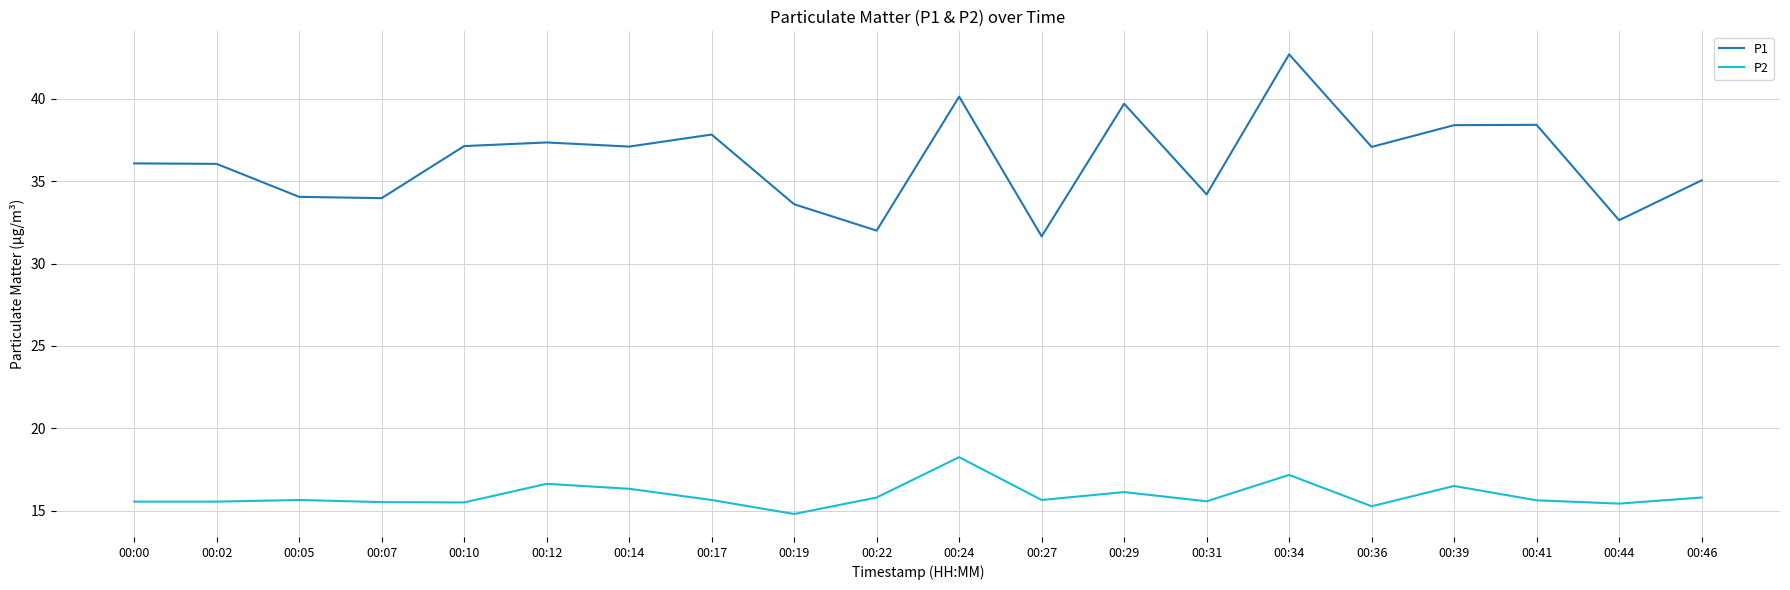

True or false: P1 and P2 cross at least once.

False